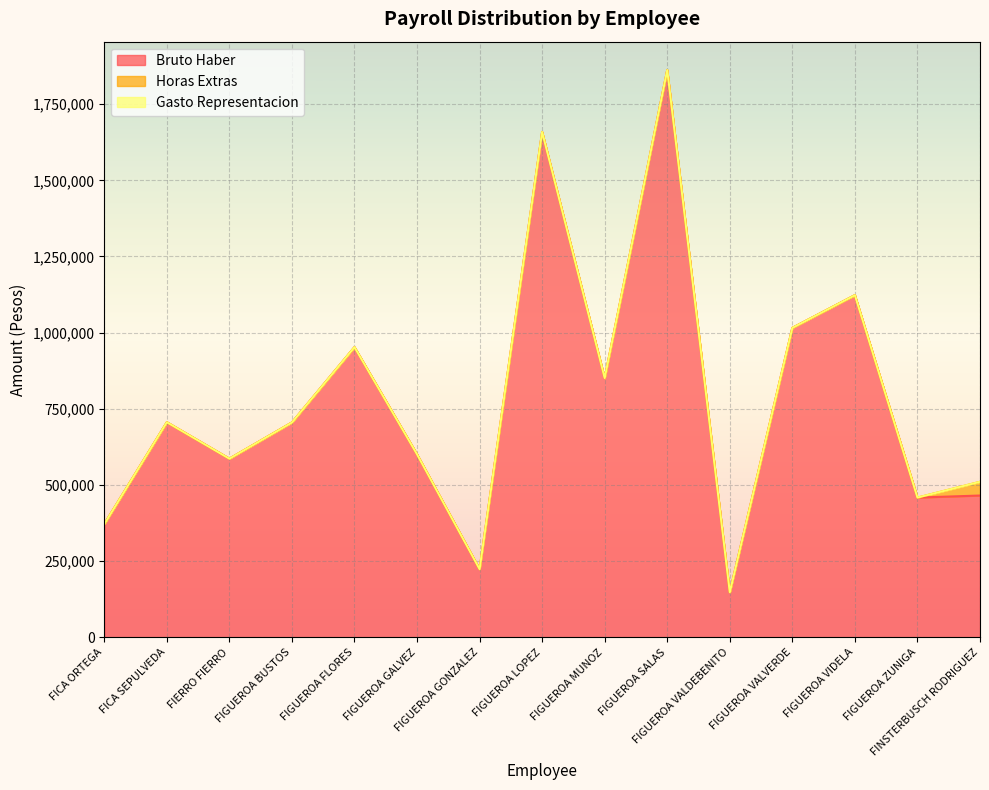

Is the value of Horas Extras at FIGUEROA MUNOZ greater than the value of Gasto Representacion at FIGUEROA SALAS?

No